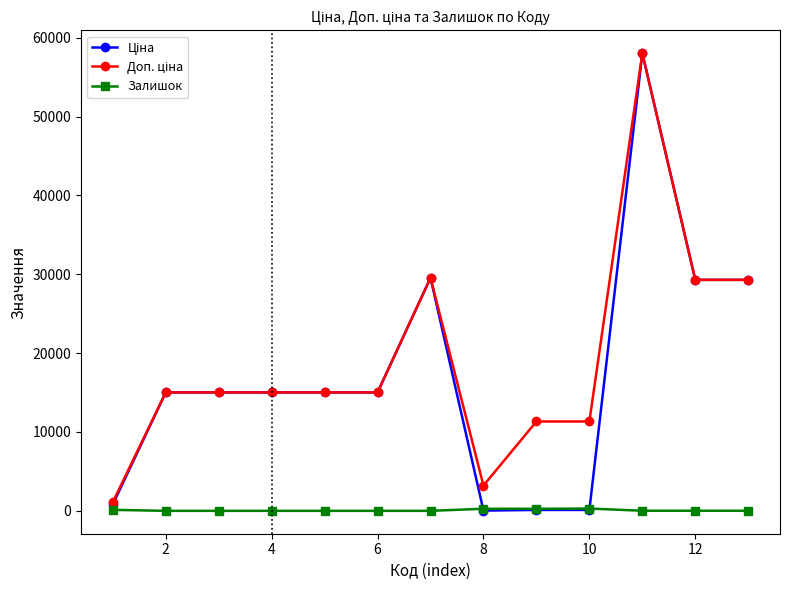

True or false: Доп. ціна and Залишок cross at least once.

False